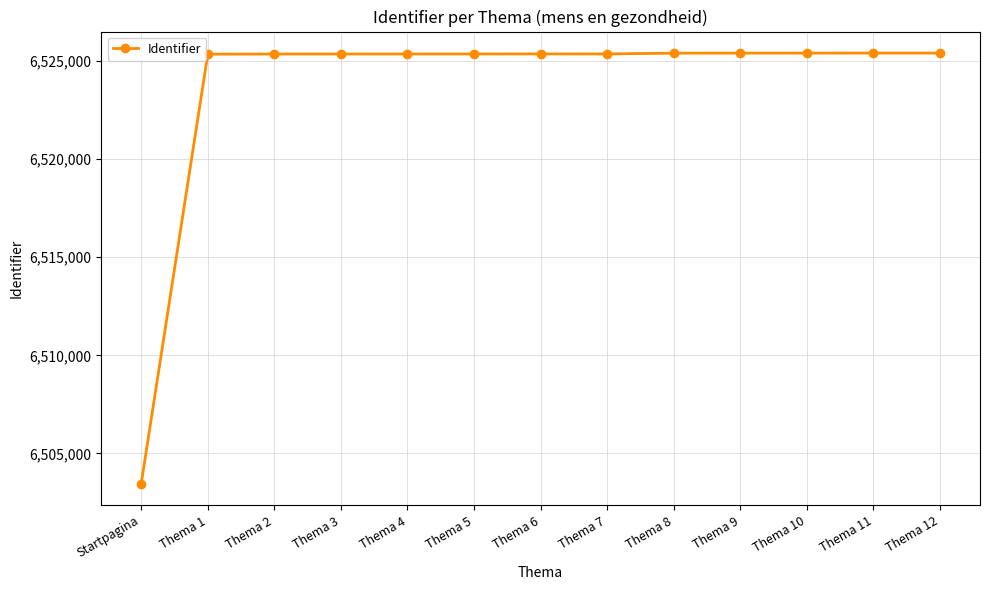

What is the label of the 12th point from the left?

Thema 11